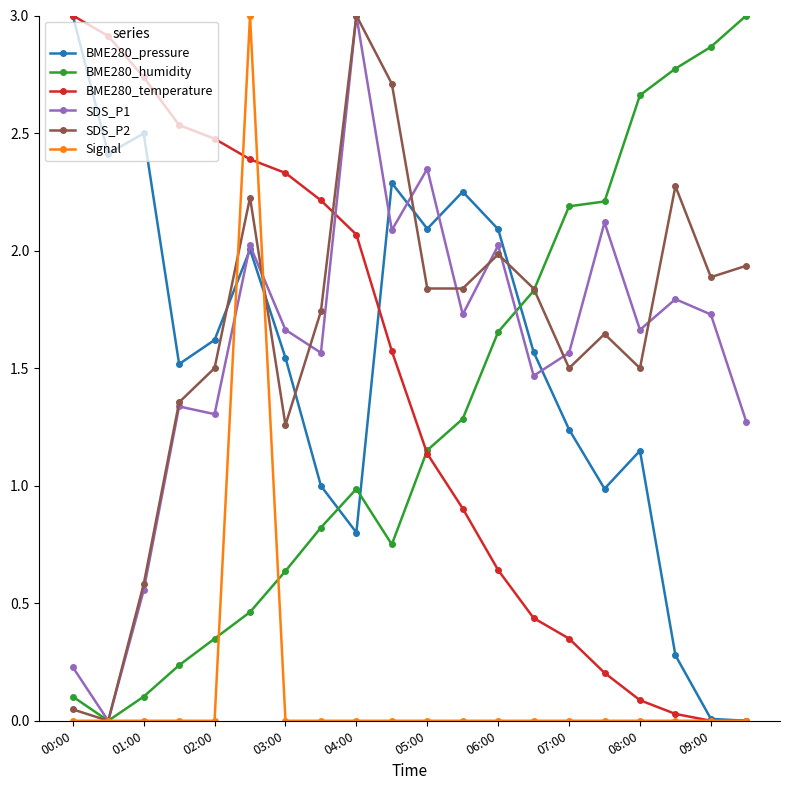

After their last crossing, which series has the higher values: BME280_humidity or BME280_pressure?

BME280_humidity